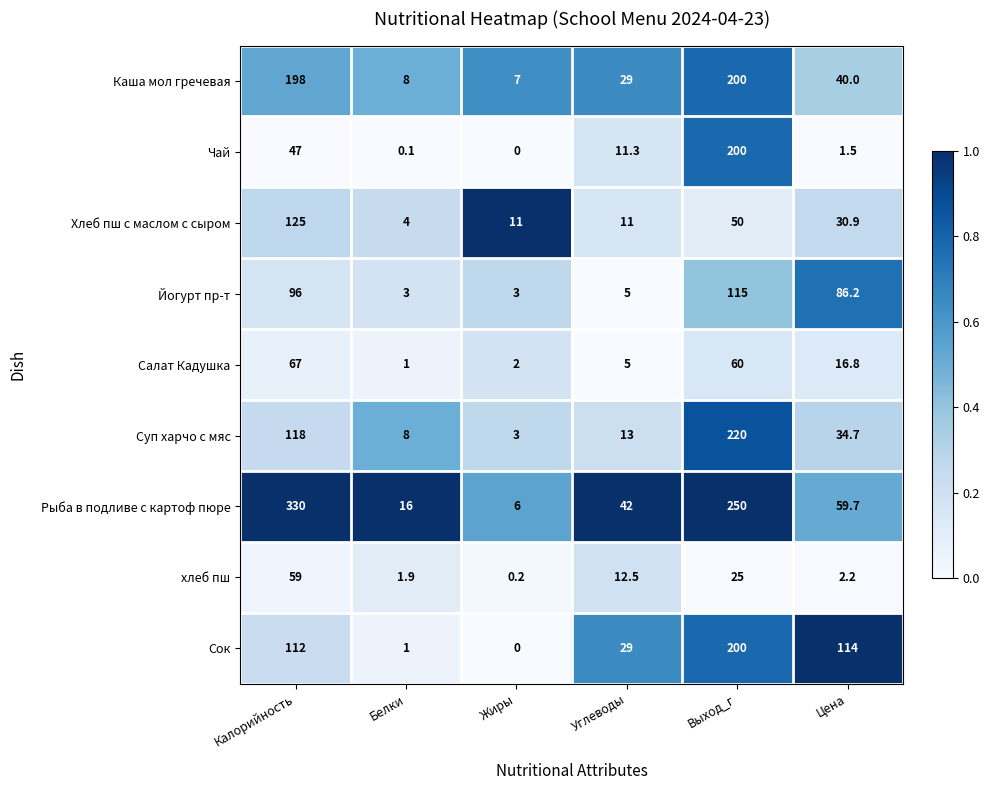

List the labels in order of Рыба в подливе с картоф пюре value, smallest first.

Жиры, Белки, Углеводы, Цена, Выход_г, Калорийность